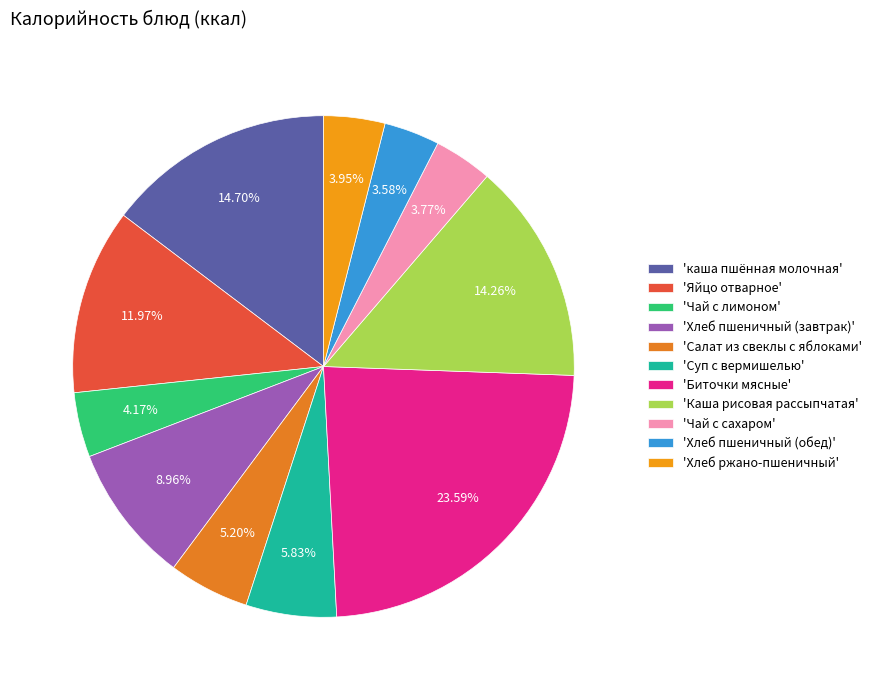

Does any single category account for the majority?

No